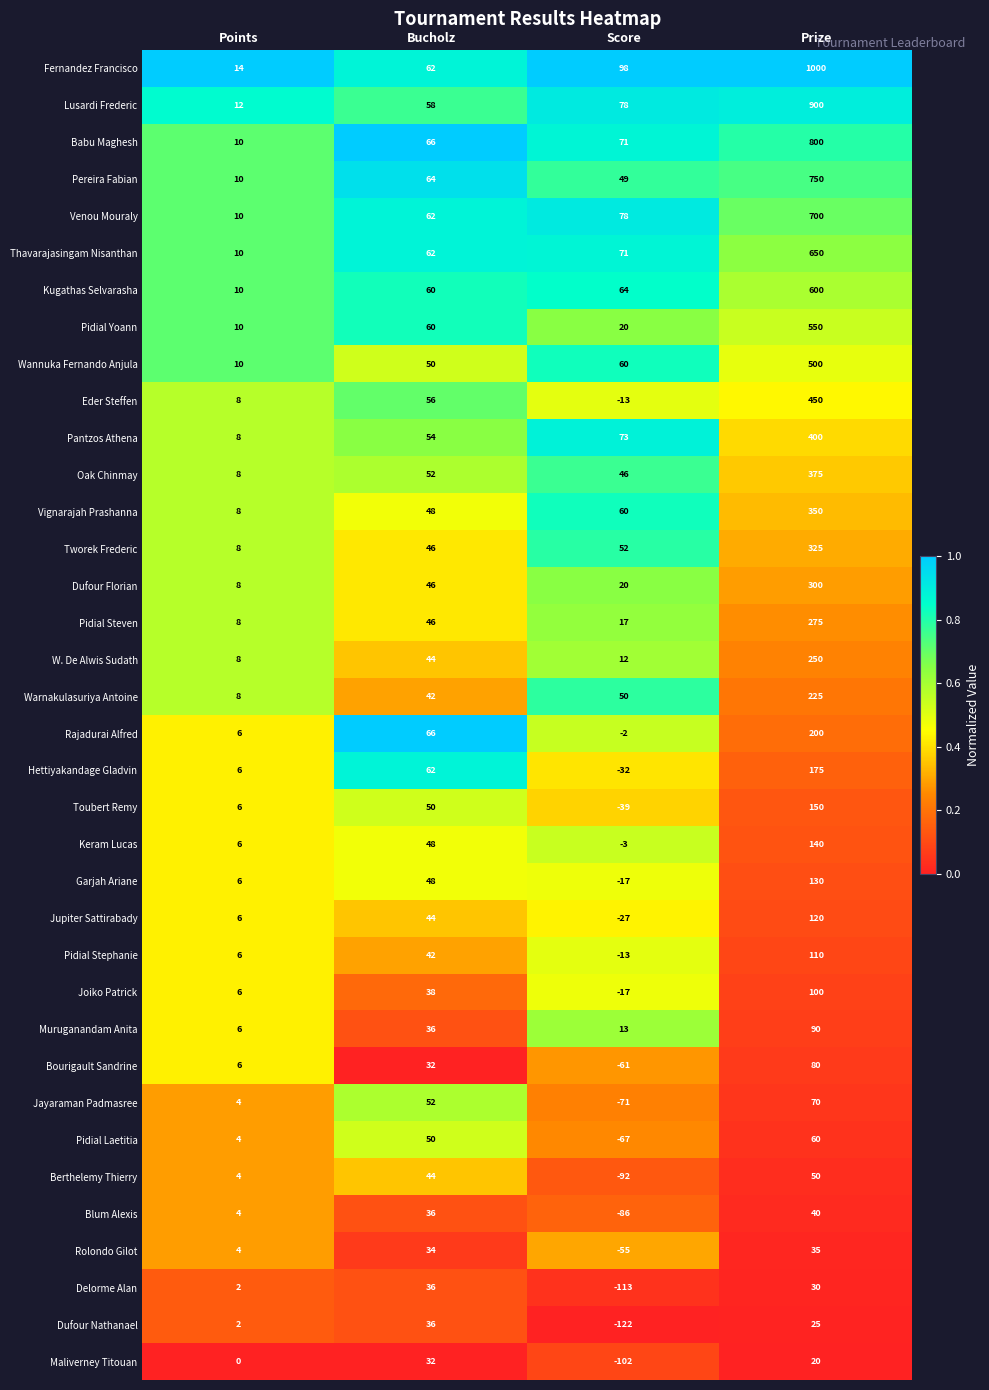

Where is Vignarajah Prashanna nearest to the value 179?

Score